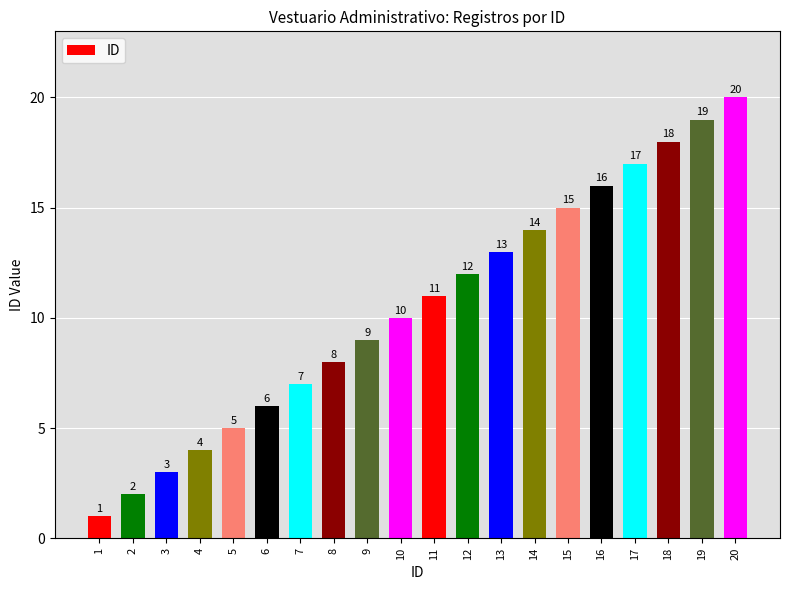

What is the difference between the values at 19 and 15?

4